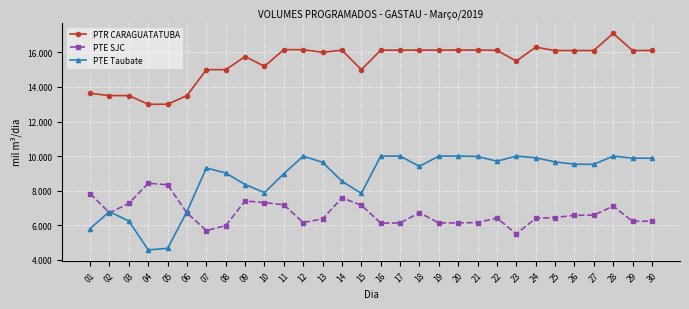

What is the minimum value for PTR CARAGUATATUBA?

13000.0